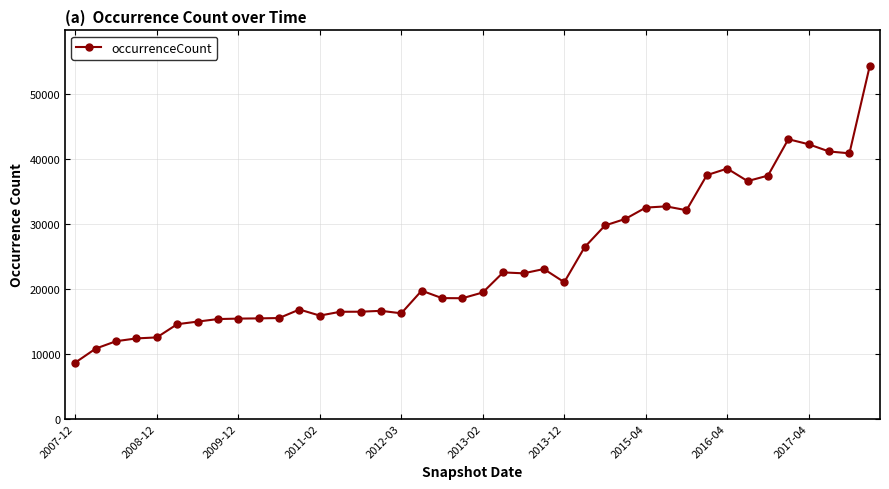

What is the sum of all values?

967770